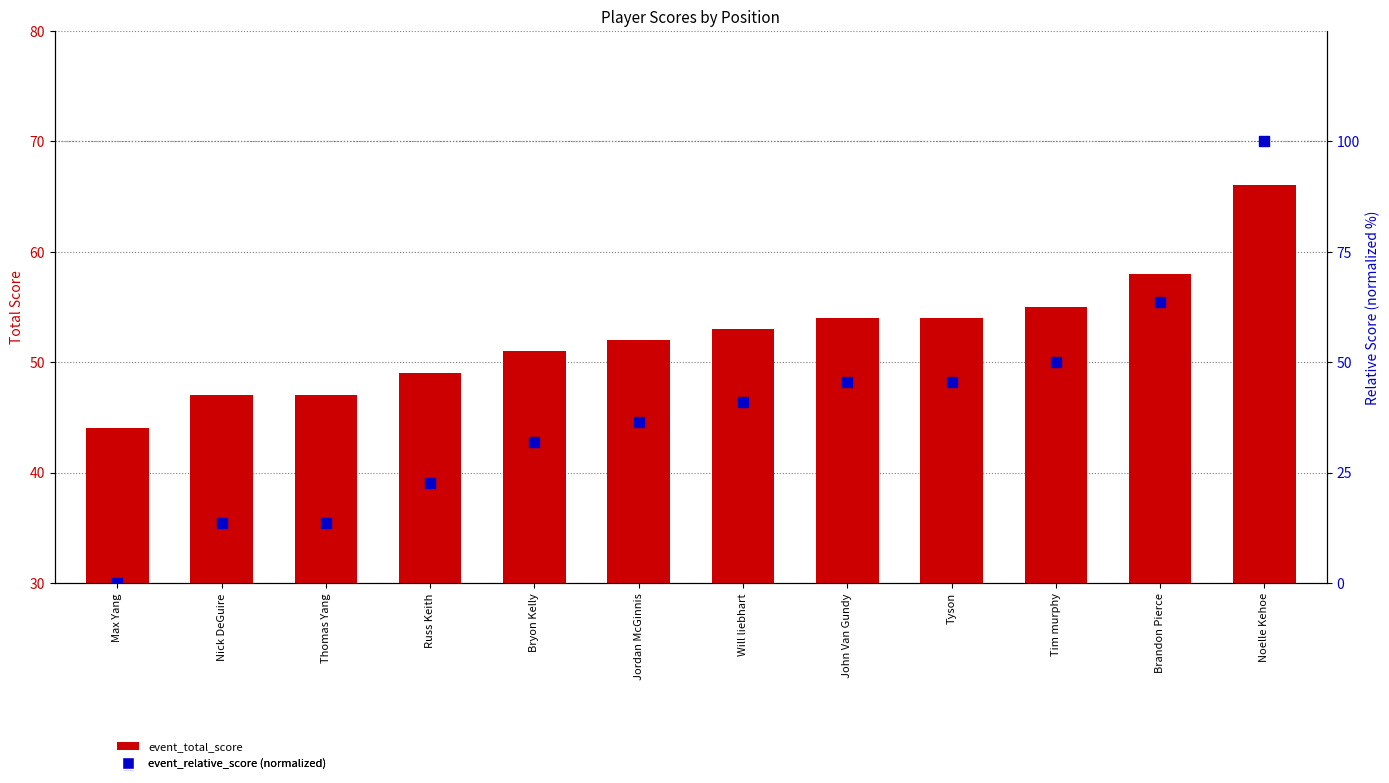

What is the total value across all series at Brandon Pierce?

121.6